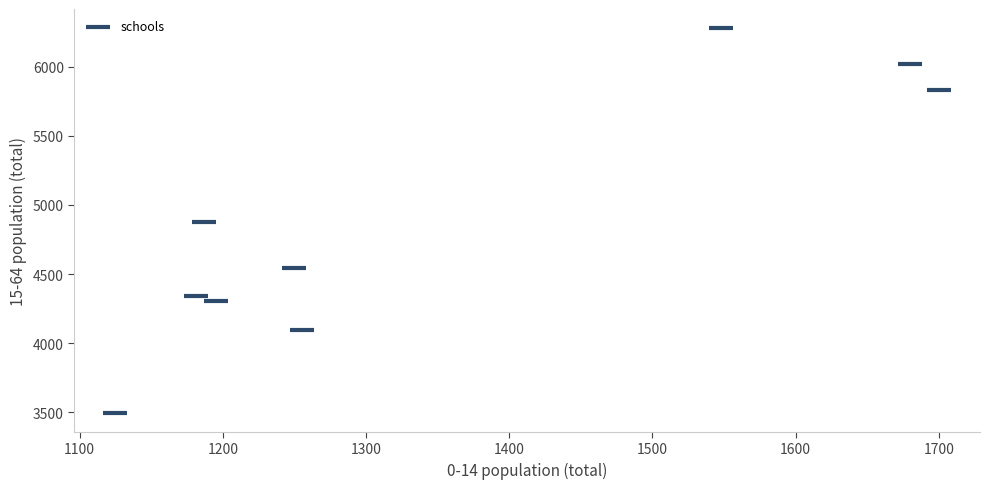

What is the range of Y values (max minus min)?

2779